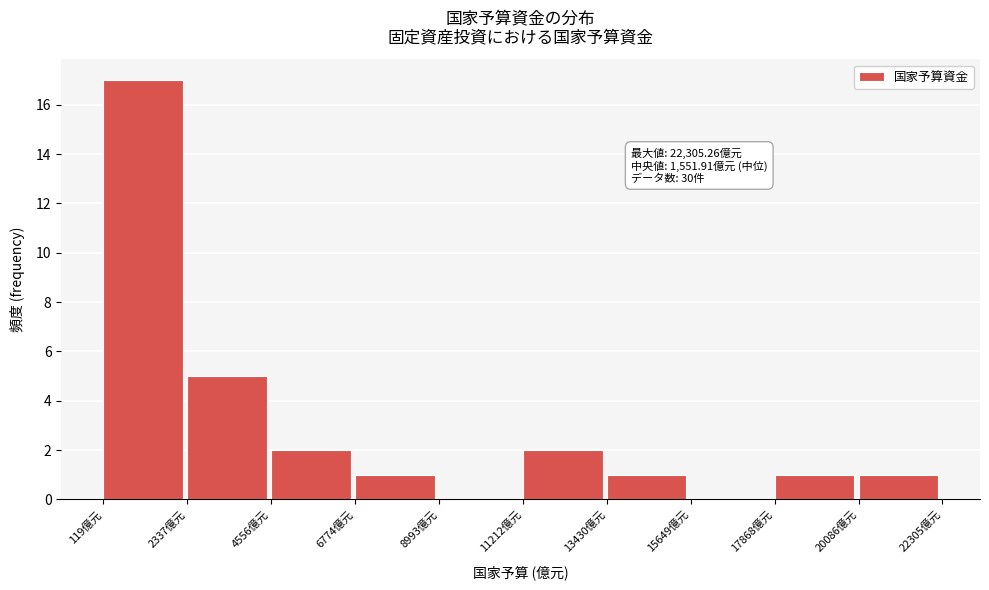

Over which range of the x-axis is the bar tallest?

0 to 2500